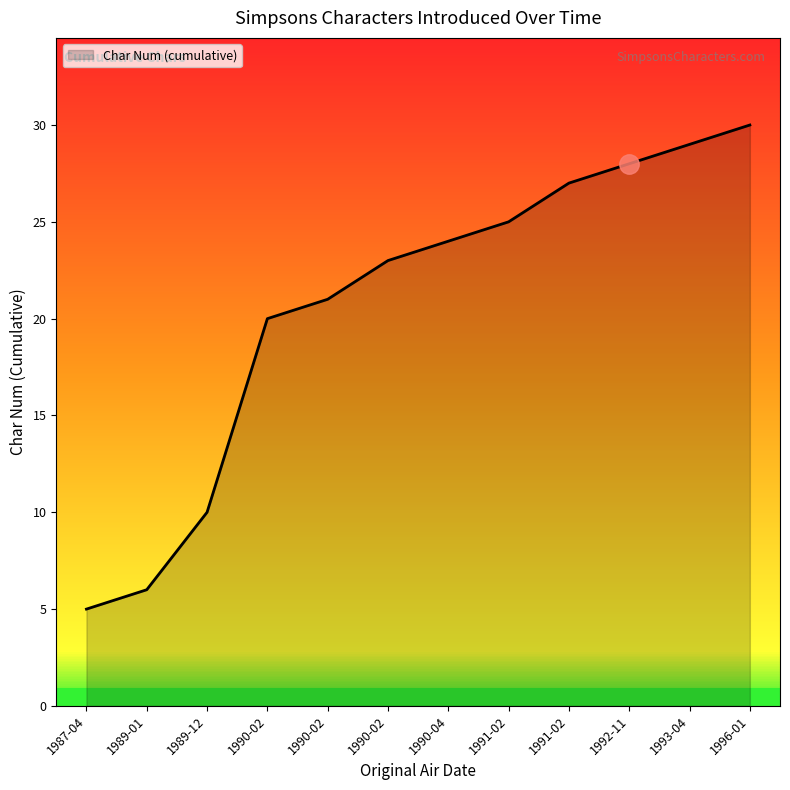

What is the change in value from 1989-12 to 1990-02?

+11